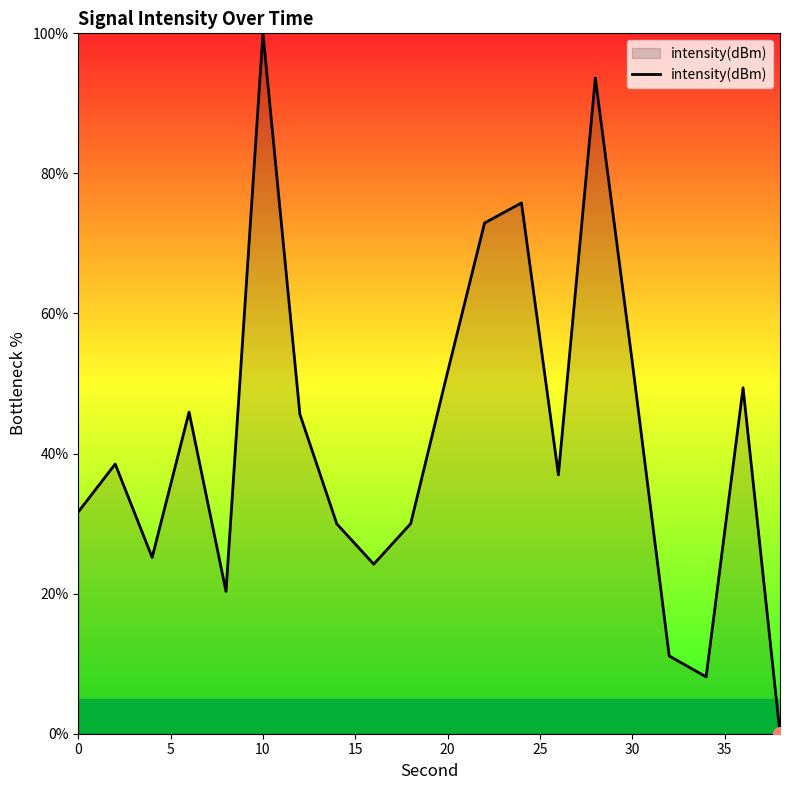

How many interior local peaks (higher than both neighbors) does the data have?

6